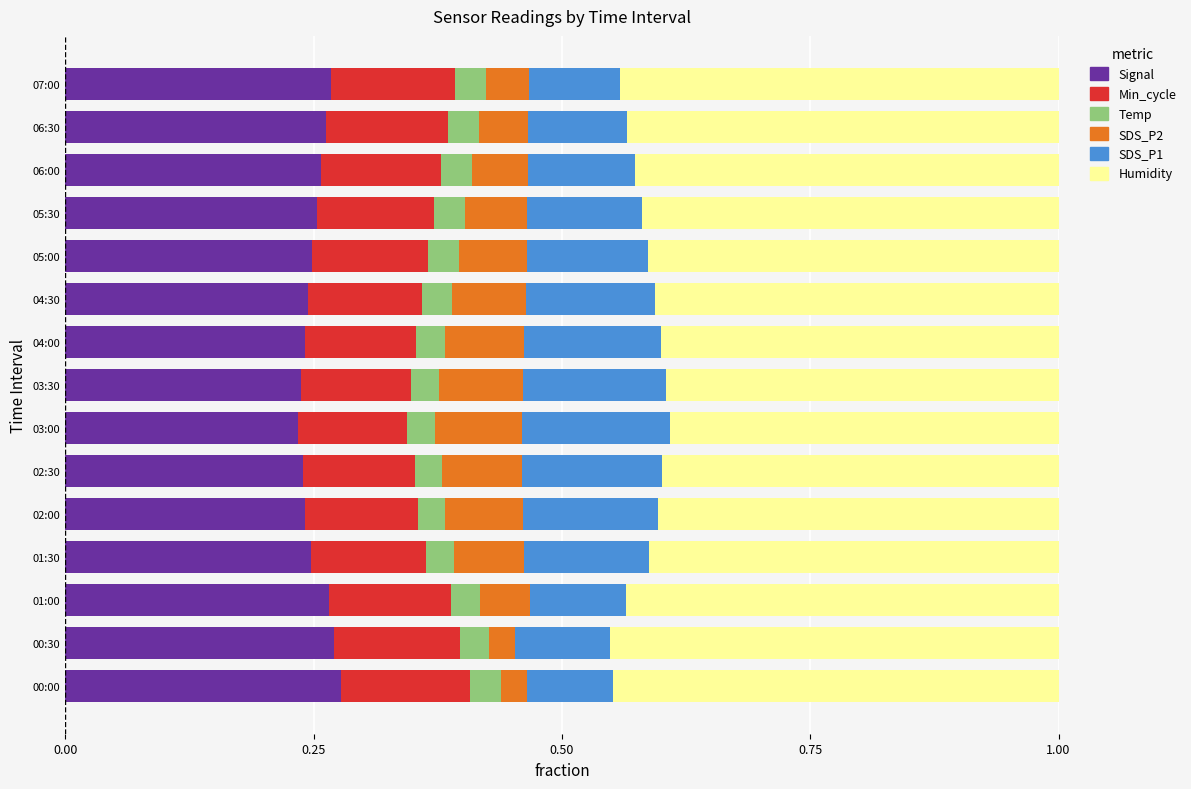

What is the total value across all series at 00:30?

1.0